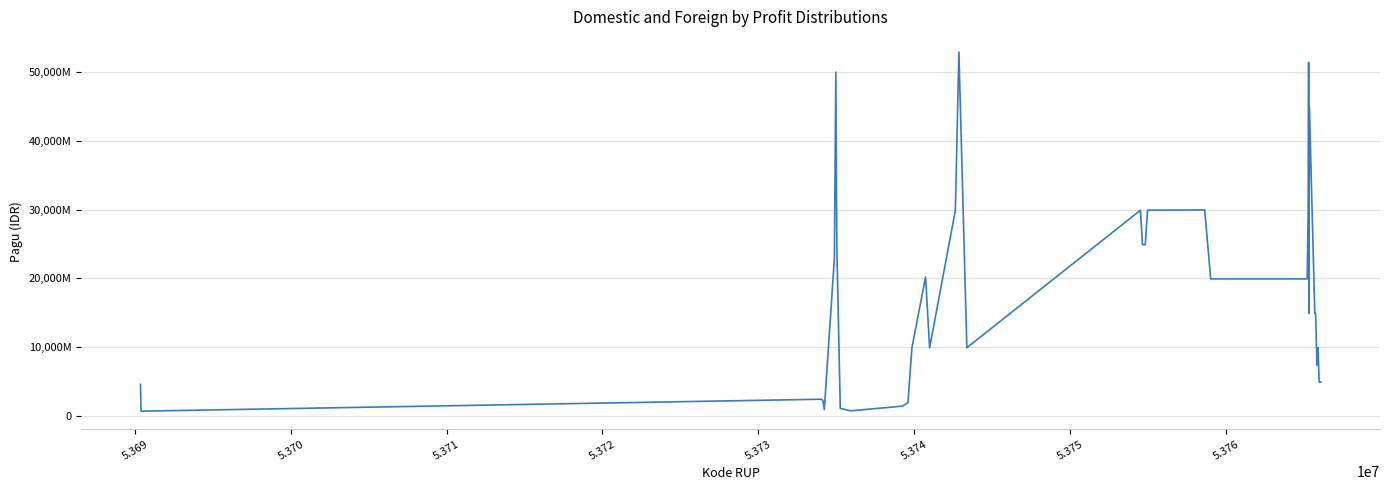

Is this an area chart (filled region under the line)?

No